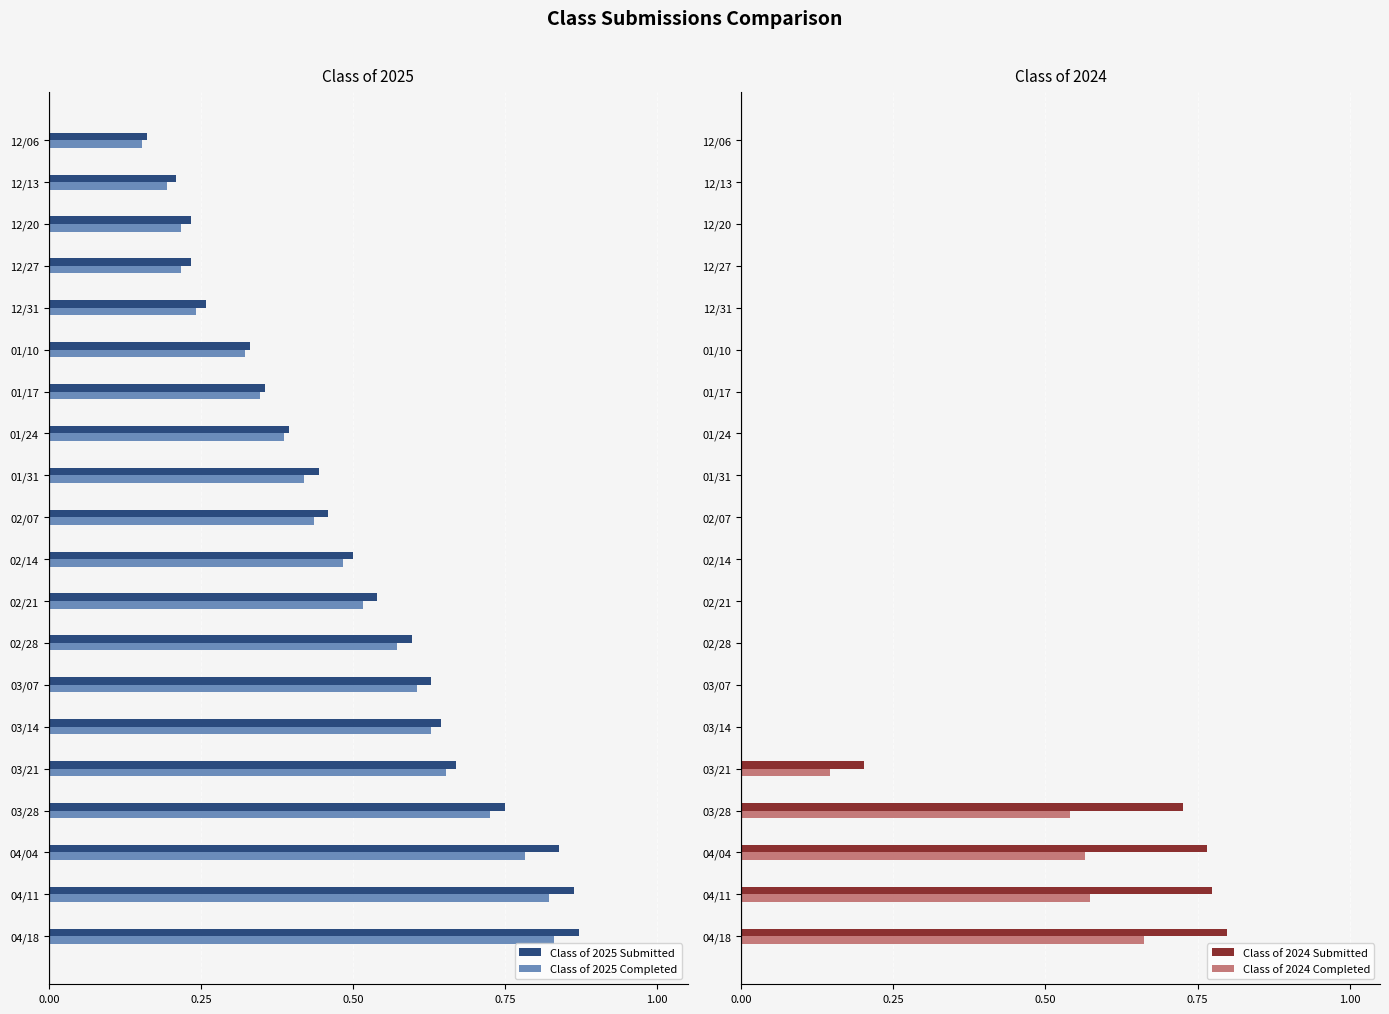

Where is Class of 2025 Completed nearest to the value 0?

12/06